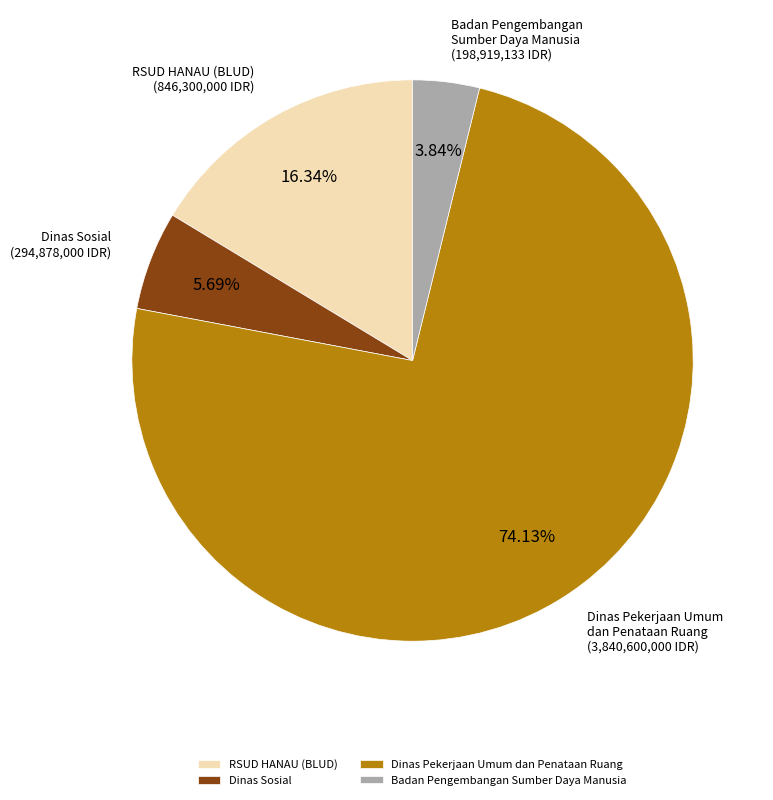

Combined, do Dinas Pekerjaan Umum dan Penataan Ruang and Dinas Sosial account for over 50%?

Yes